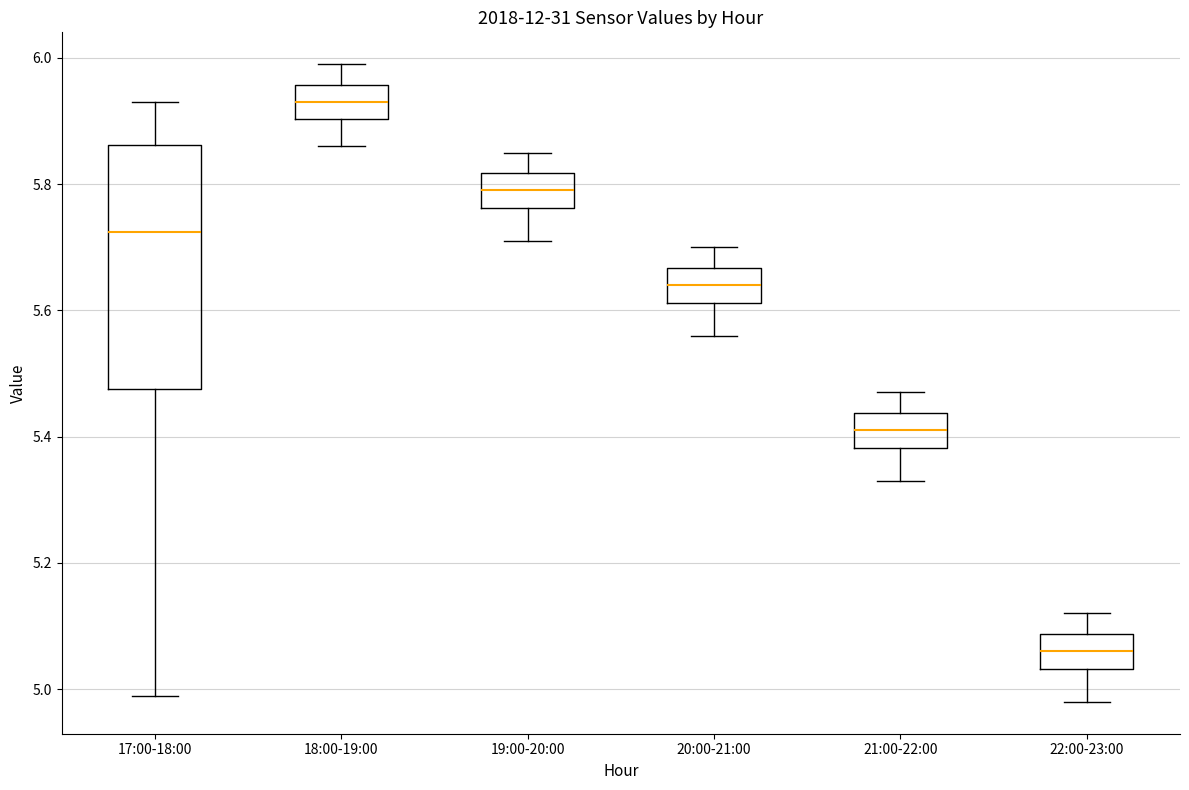

Reading left to right, read every box against the y-axis: the position of its median line, the range the box covers, and the ends of its whiskers. The values are not printed on the chart, so give them approximately, as read against the axis.

17:00-18:00: median 5.72, box 5.48 to 5.86, whiskers 5.00 to 5.94
18:00-19:00: median 5.94, box 5.90 to 5.96, whiskers 5.86 to 6.00
19:00-20:00: median 5.80, box 5.76 to 5.82, whiskers 5.72 to 5.86
20:00-21:00: median 5.64, box 5.62 to 5.66, whiskers 5.56 to 5.70
21:00-22:00: median 5.42, box 5.38 to 5.44, whiskers 5.34 to 5.48
22:00-23:00: median 5.06, box 5.04 to 5.08, whiskers 4.98 to 5.12